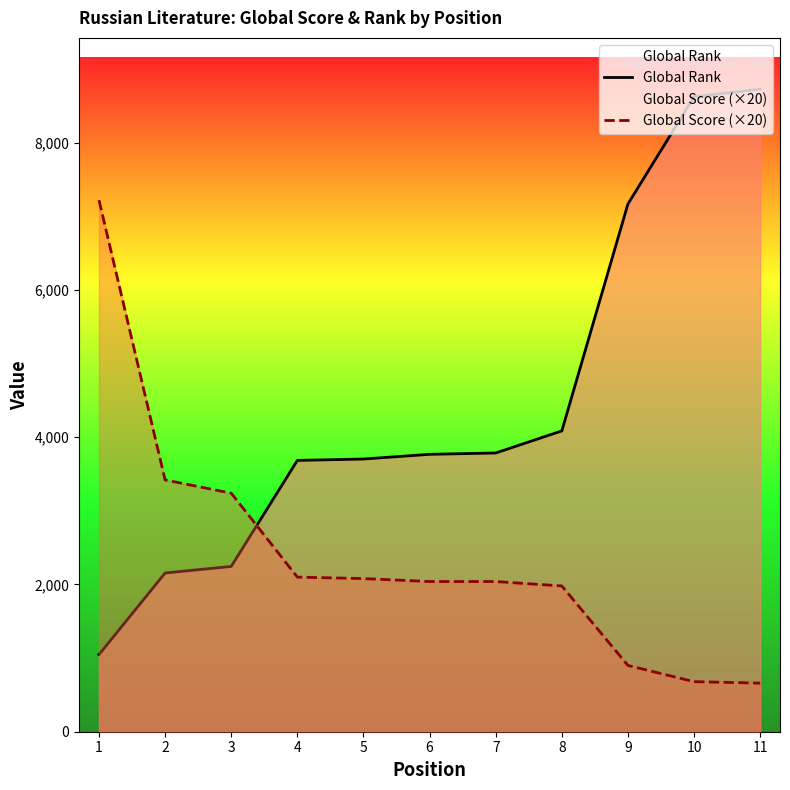

Rank the series by their average value, from lowest to highest.

Global Score (×20), Global Rank